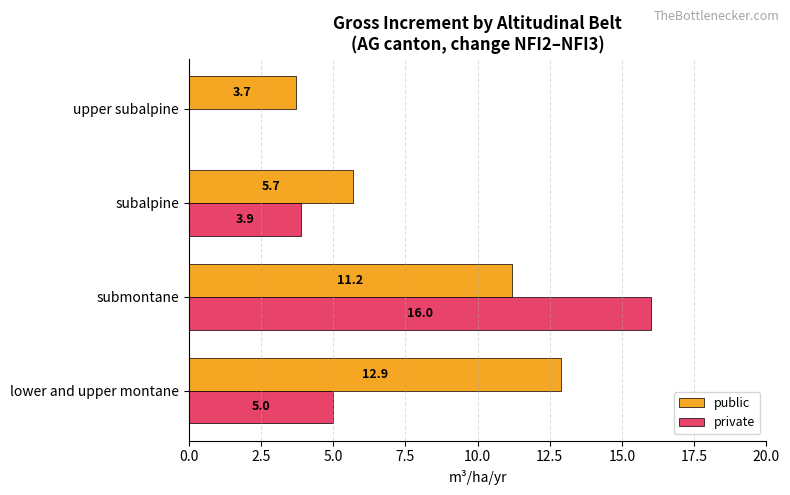

How many data points does each series have?

4